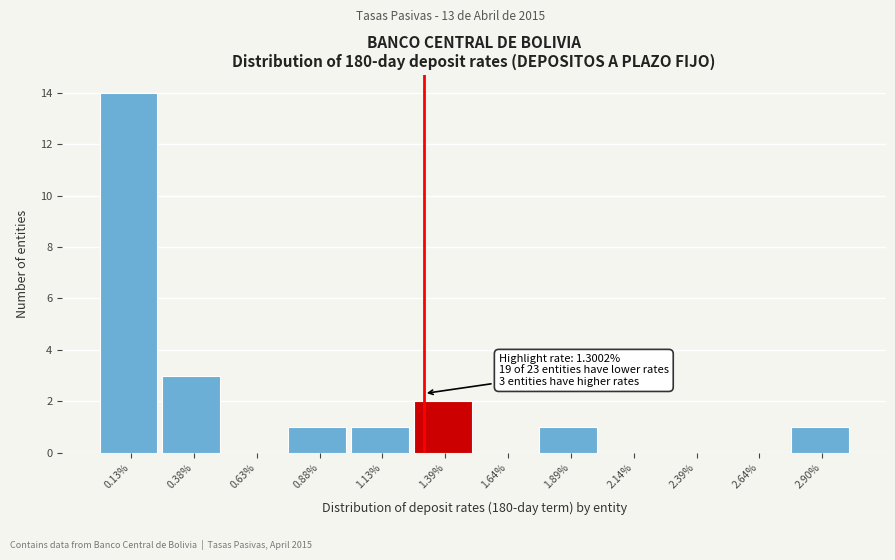

Over which range of the x-axis is the bar tallest?

0.00 to 0.25